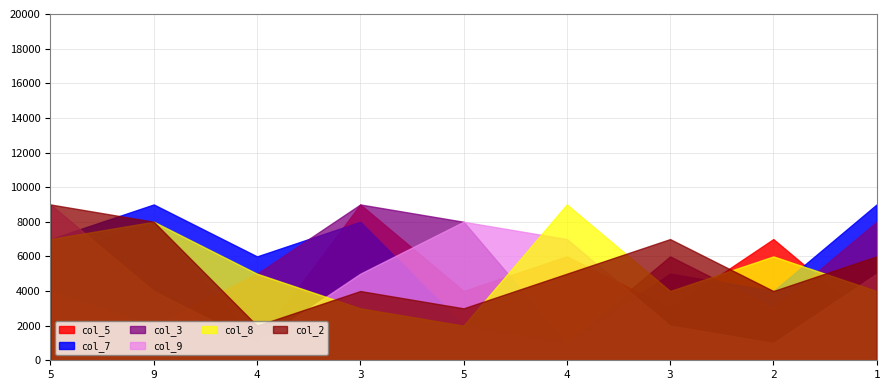

Which category has the highest value in the col_5 series?

3